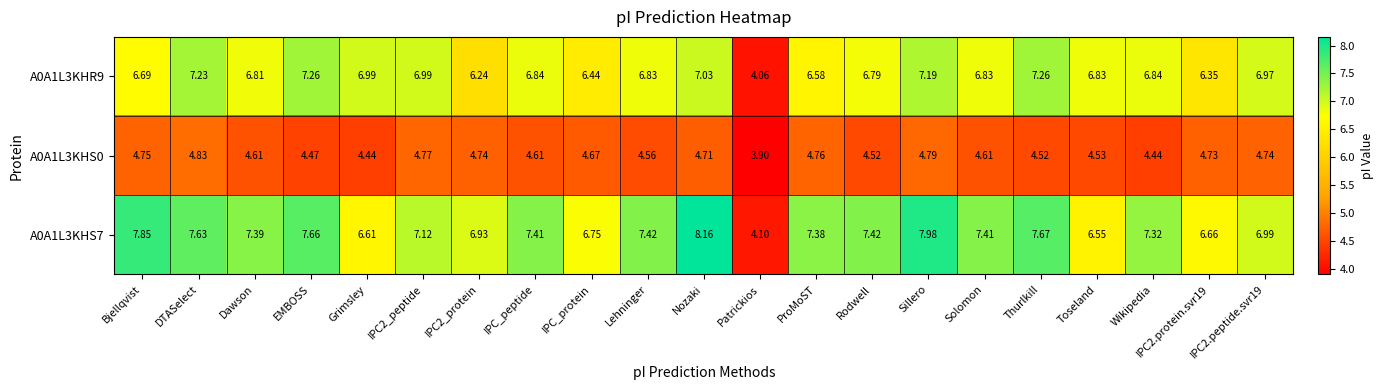

Is the value of A0A1L3KHR9 at Thurlkill greater than the value of A0A1L3KHS0 at Nozaki?

Yes